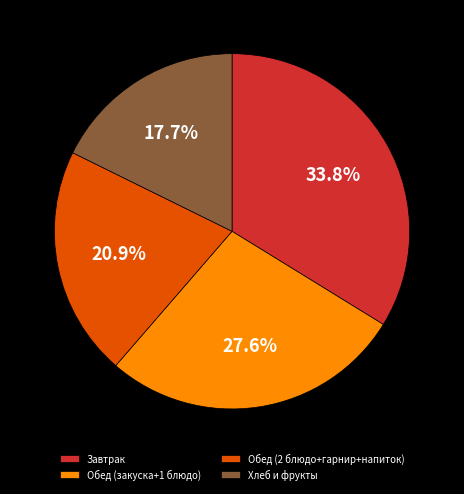

Which category has the biggest portion of the pie?

Завтрак